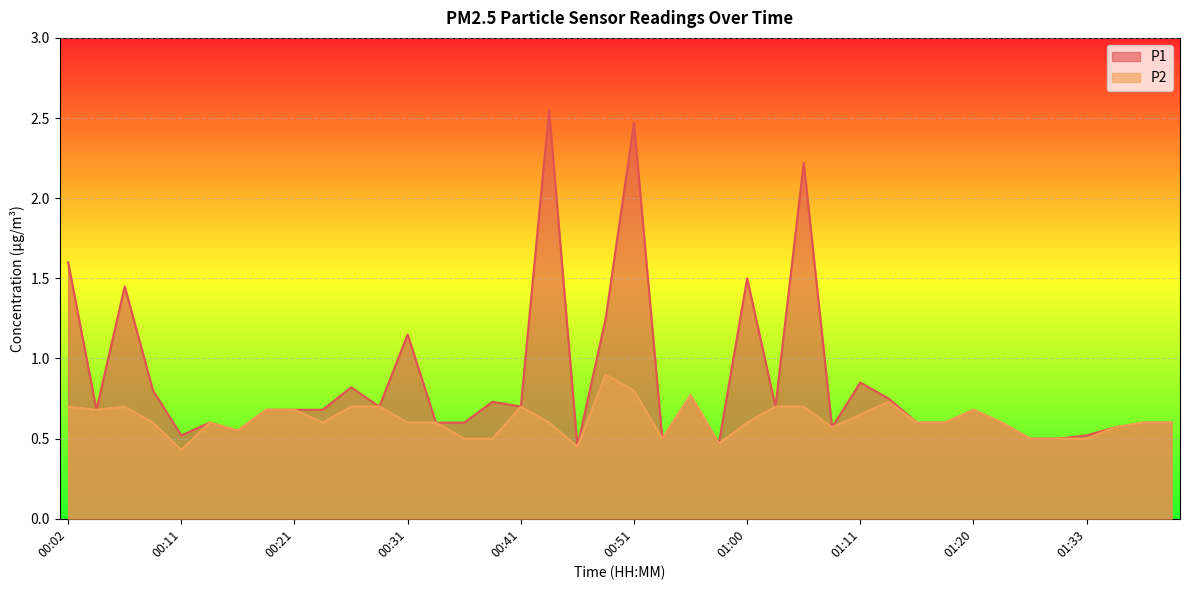

Between 00:26 and 01:16, which series saw the biggest shift?

P1